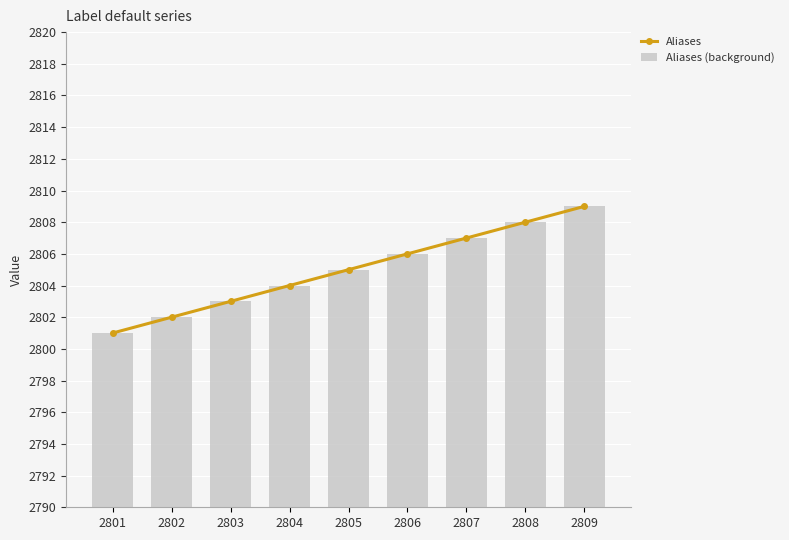

At how many categories does at least one series exceed 2801?

8